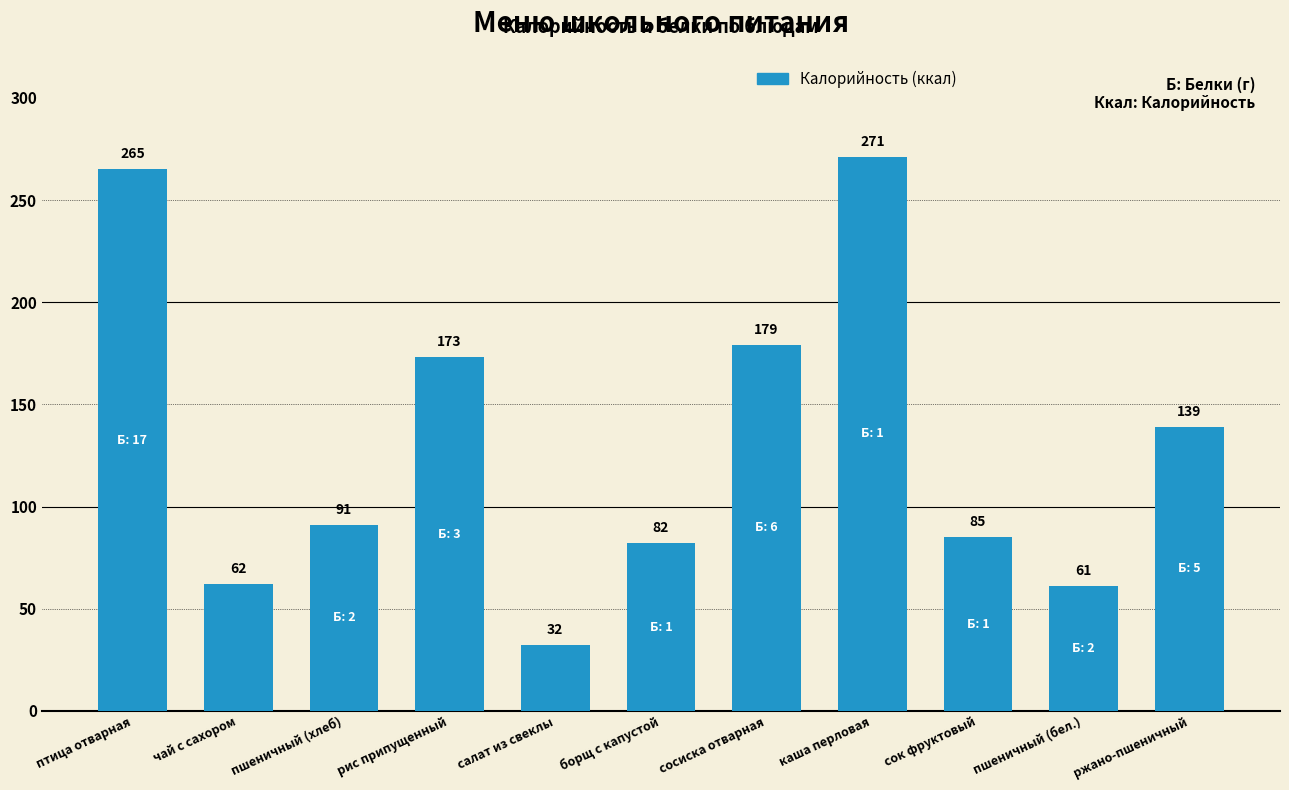

At which category does the chart reach its minimum across all series?

салат из свеклы